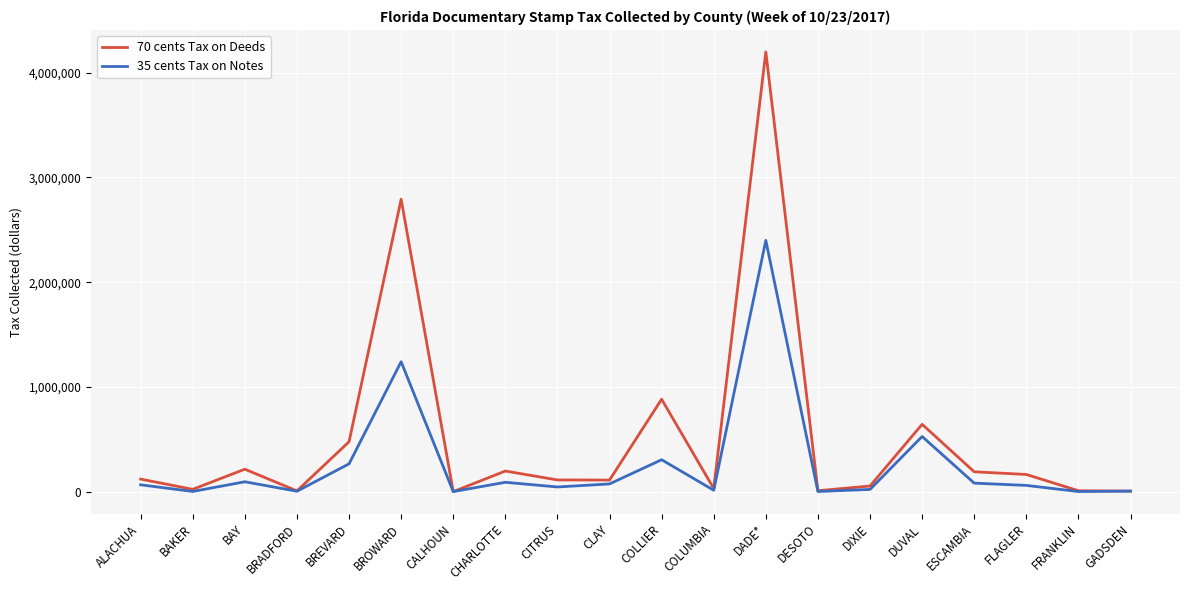

True or false: 35 cents Tax on Notes has more than 2 points higher than both neighbors.

True